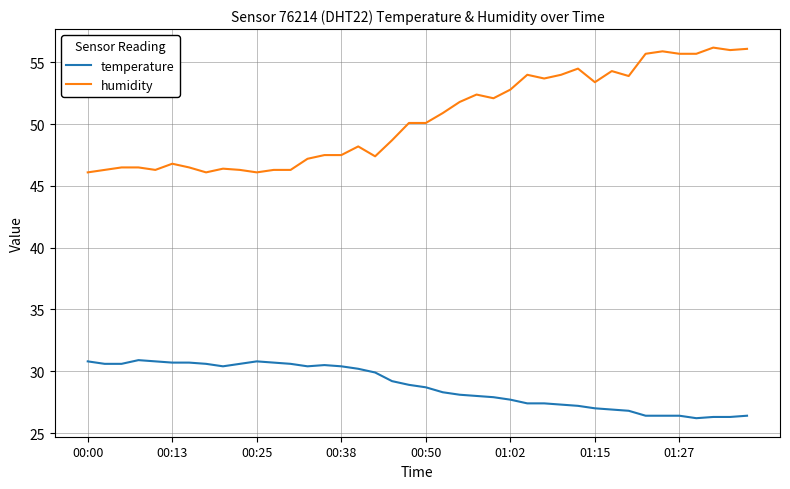

Which series has the largest range (max minus min)?

humidity